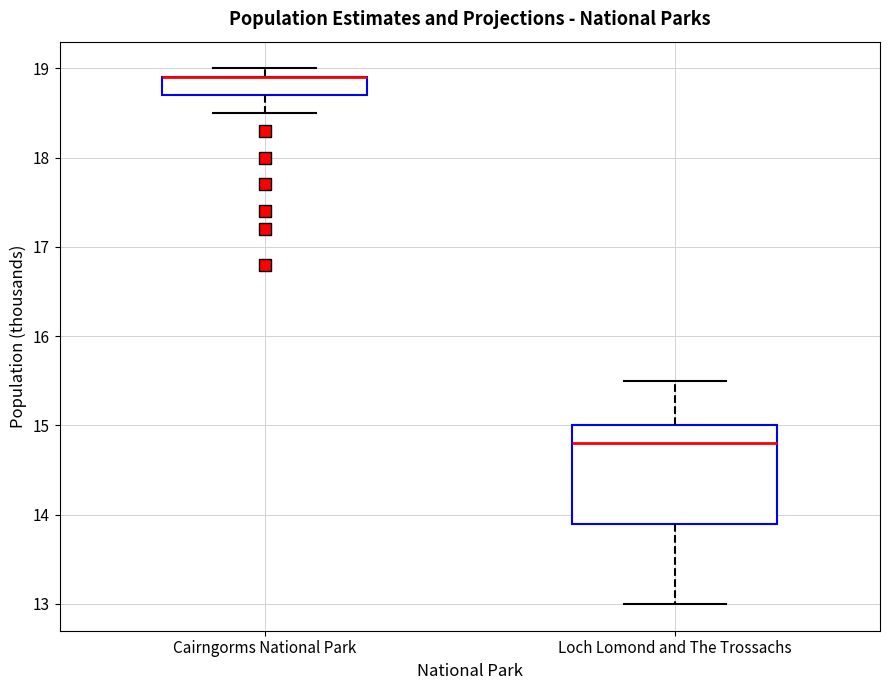

Reading left to right, read every box against the y-axis: the position of its median line, the range the box covers, and the ends of its whiskers. The values are not printed on the chart, so give them approximately, as read against the axis.

Cairngorms National Park: median 18.9 (drawn on the box's upper edge), box 18.7 to 18.9, whiskers 18.5 to 19.0
Loch Lomond and The Trossachs: median 14.8, box 13.9 to 15.0, whiskers 13.0 to 15.5